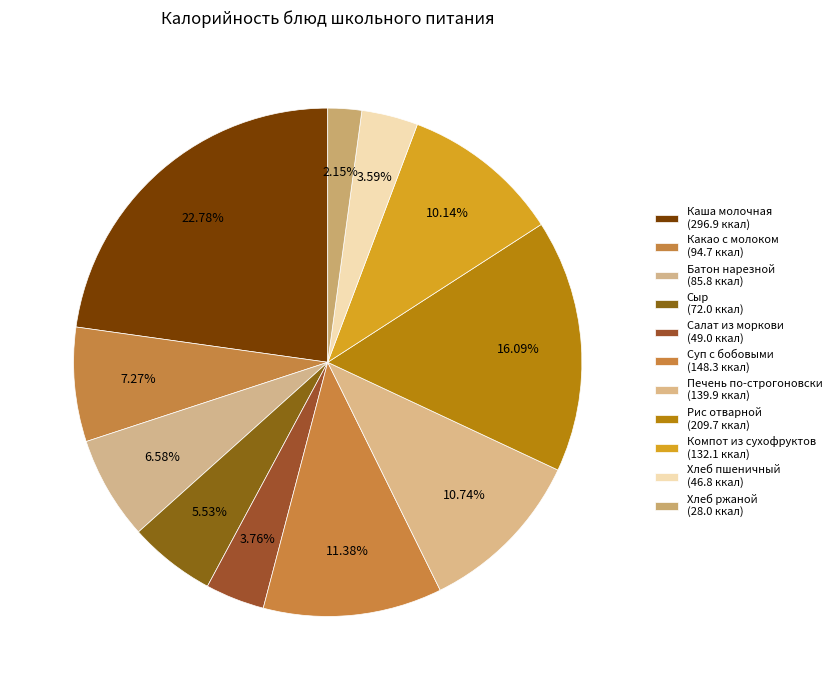

The Сыр slice represents 17% of the pie. True or false?

False